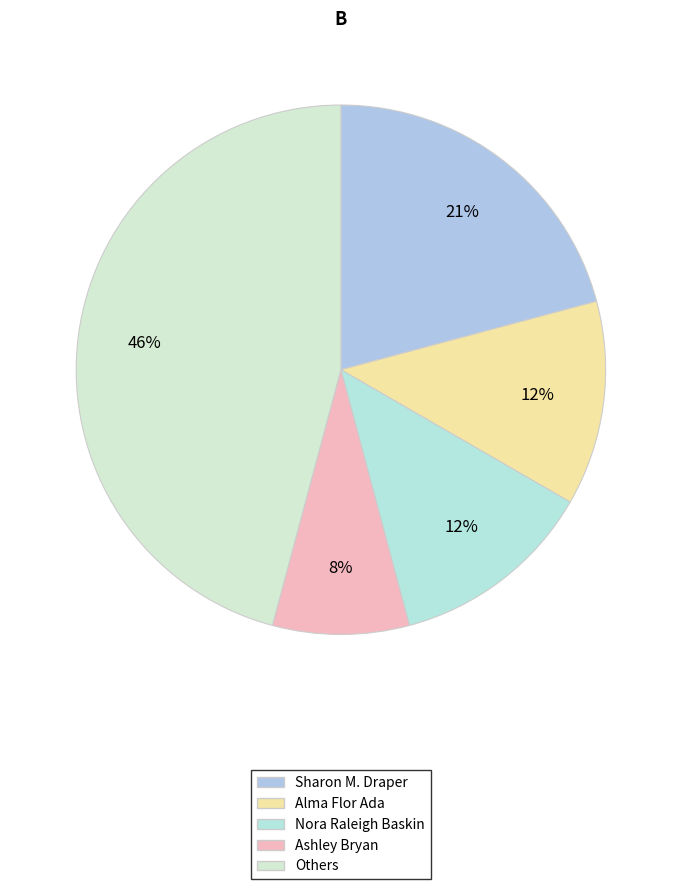

How many segments does this pie chart have?

5